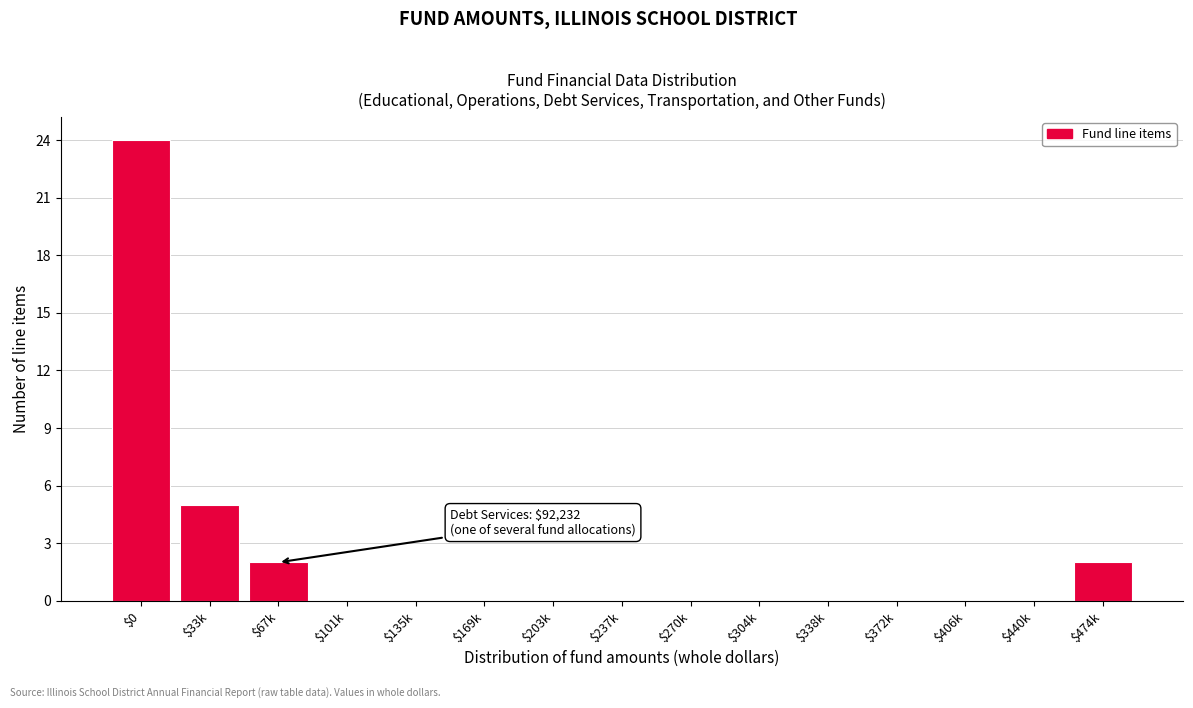

At which label is the value closest to 12?

$33k